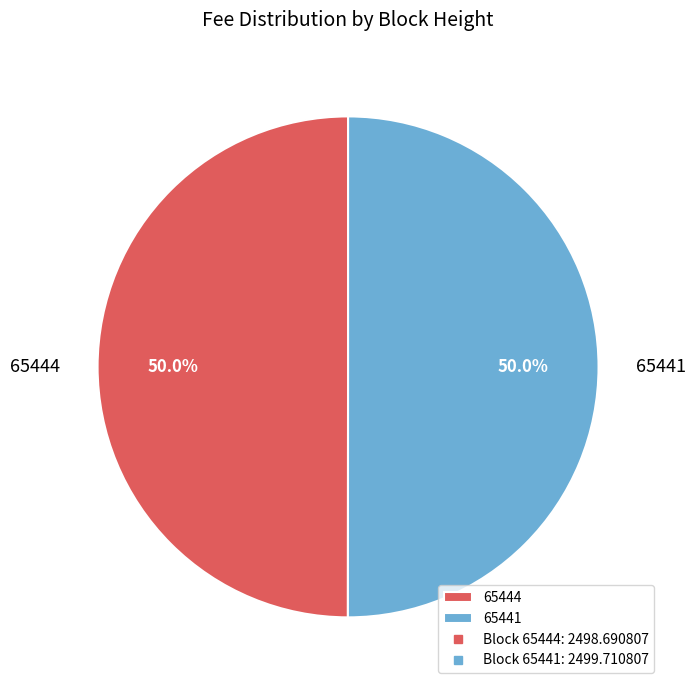

How many segments does this pie chart have?

2